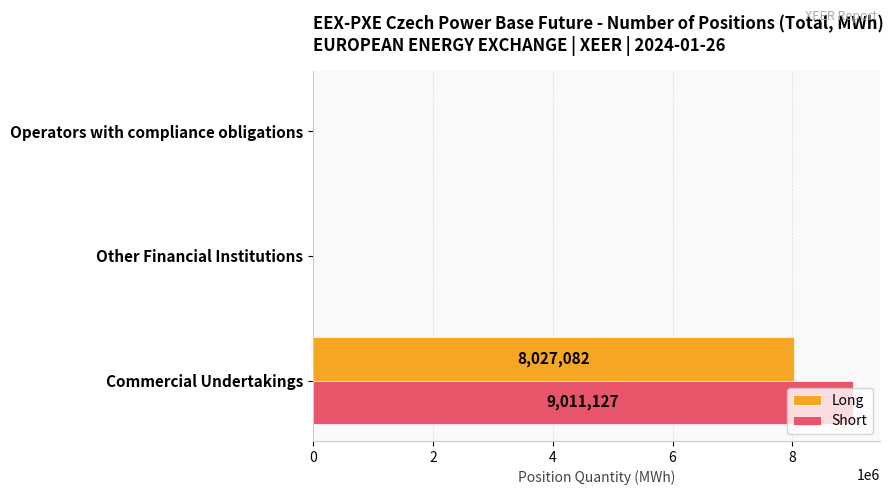

The Long series shows 5522369 at Other Financial Institutions. True or false?

False